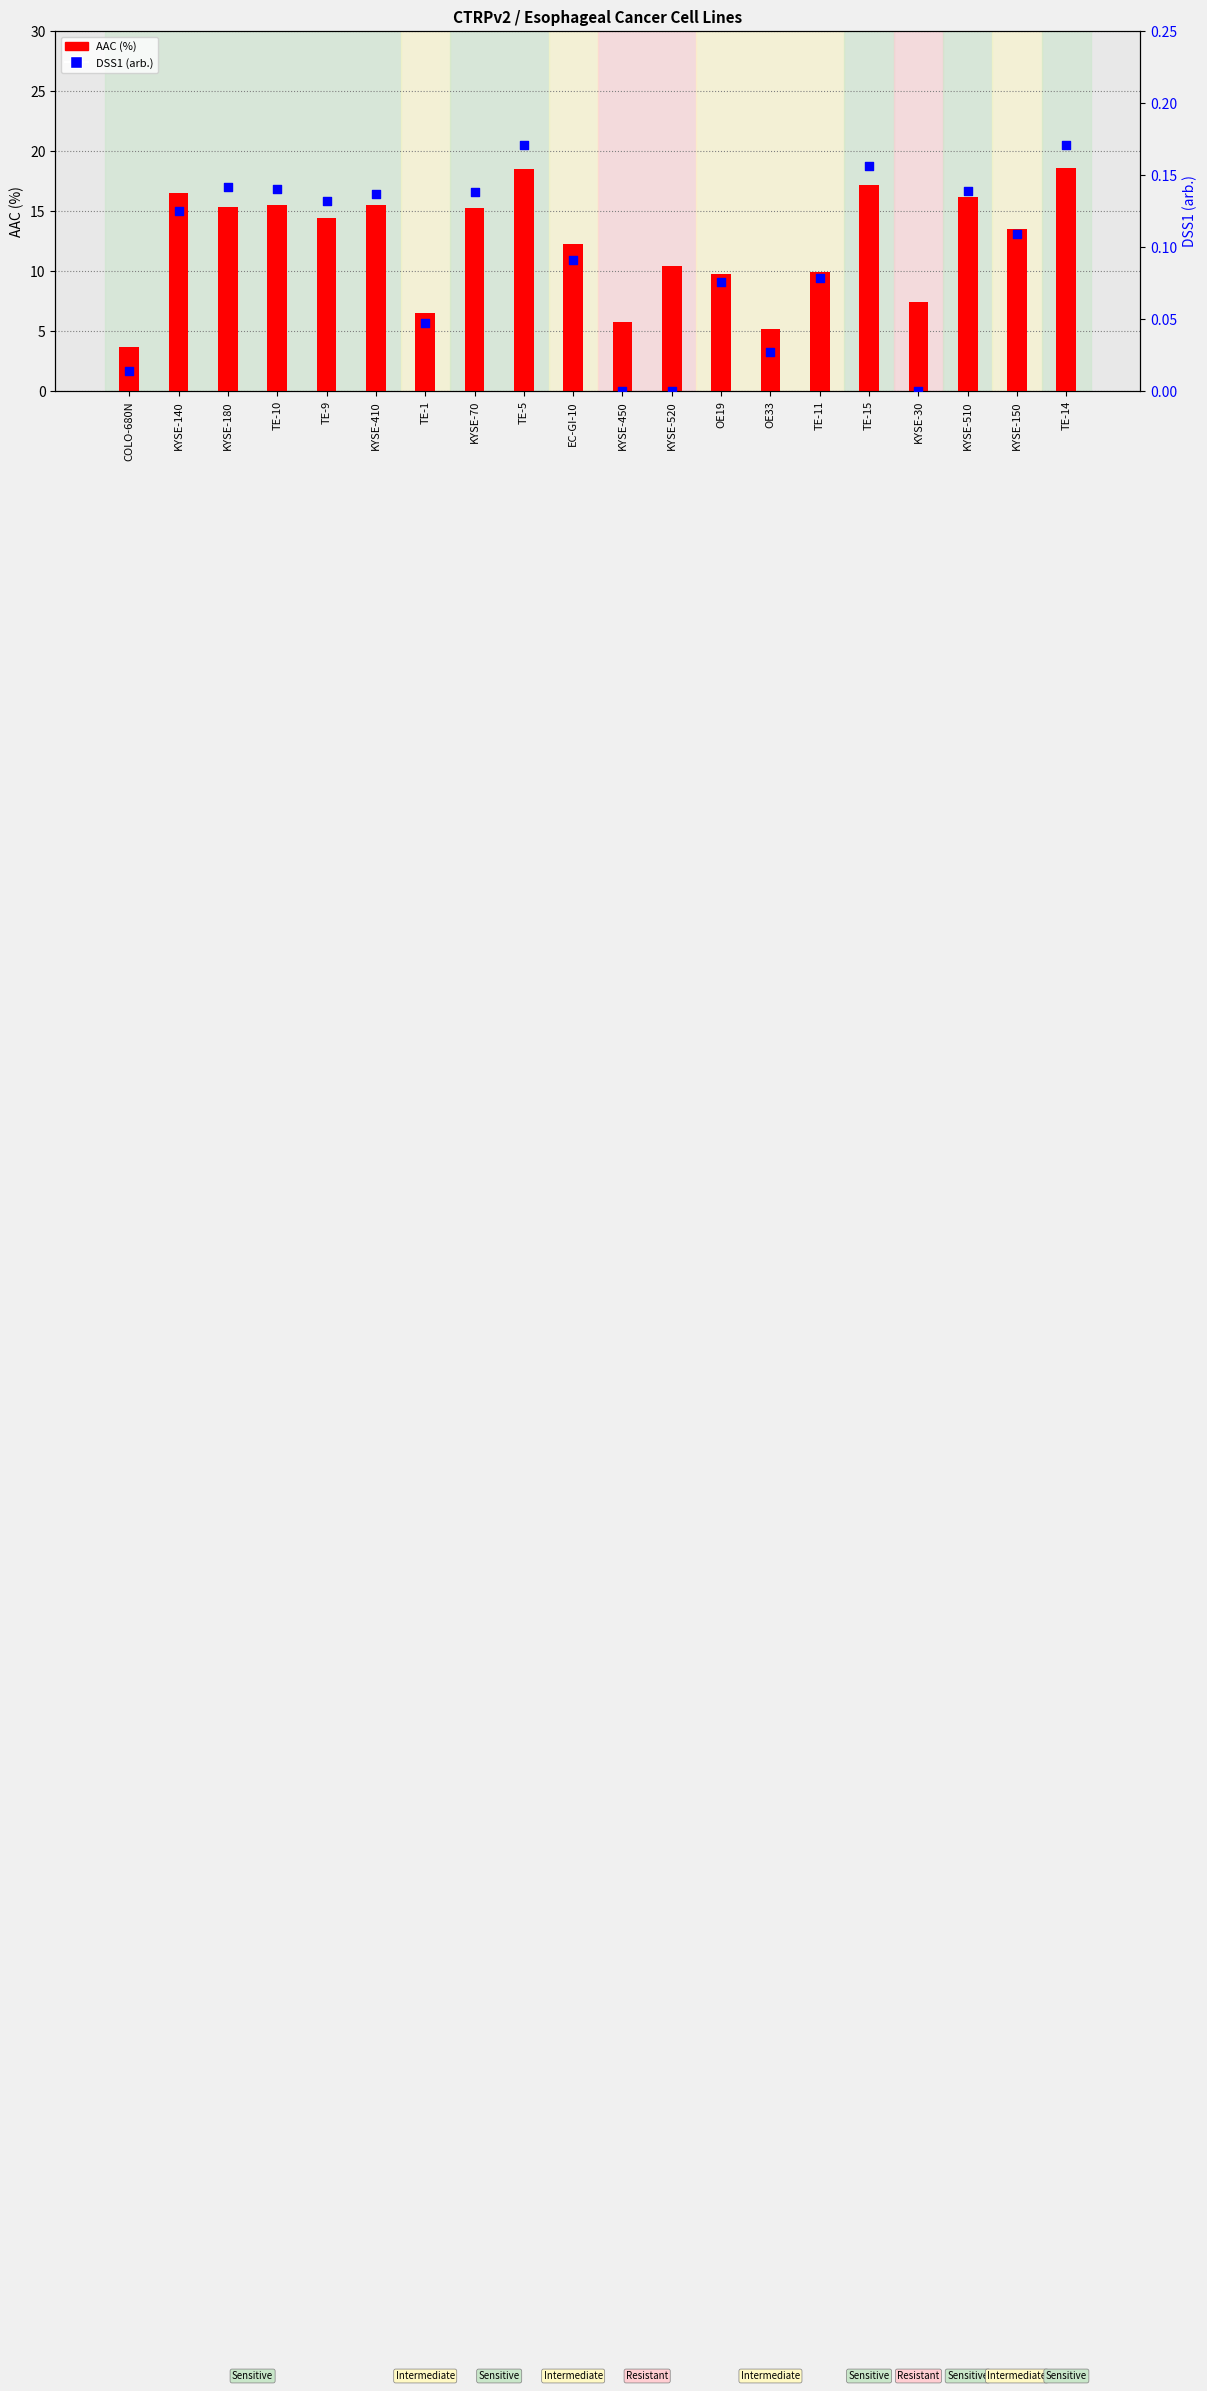

Which series has the largest total across all categories?

AAC (%)